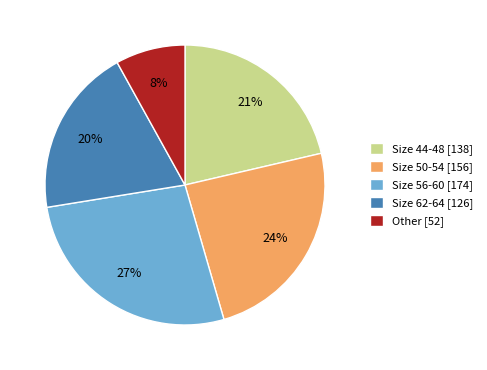

Which has a higher value, Size 44-48 [138] or Size 56-60 [174]?

Size 56-60 [174]